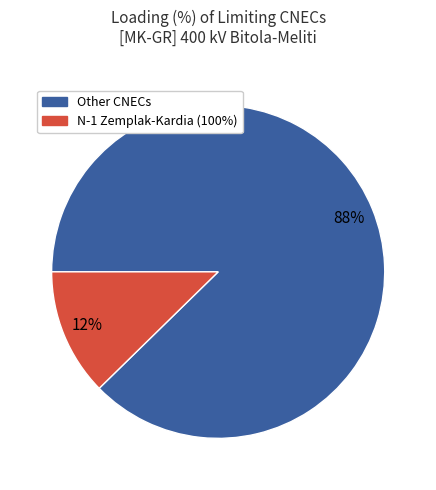

How many slices are in this pie chart?

2